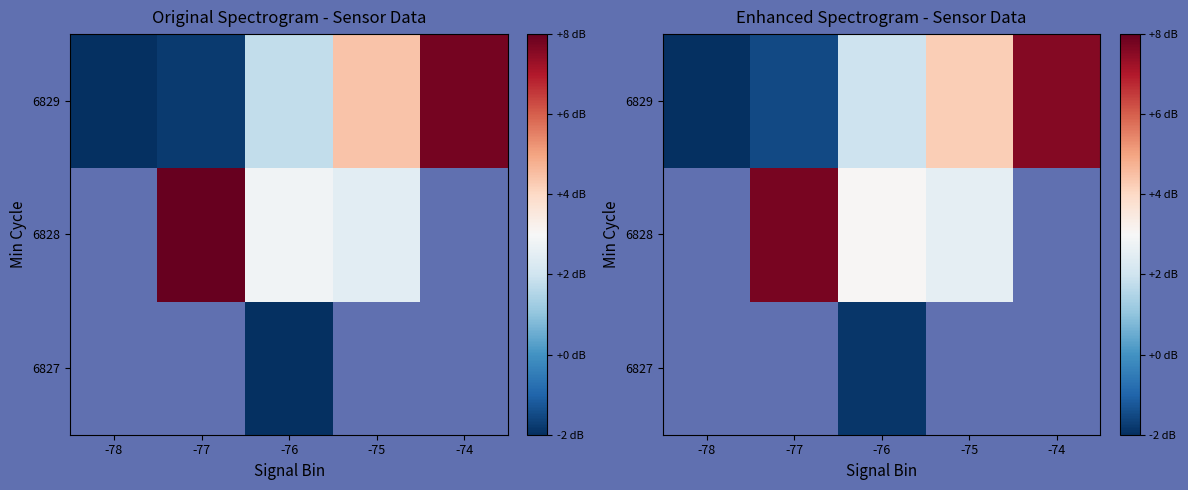

How many data points in 6829 are less than 1?

2